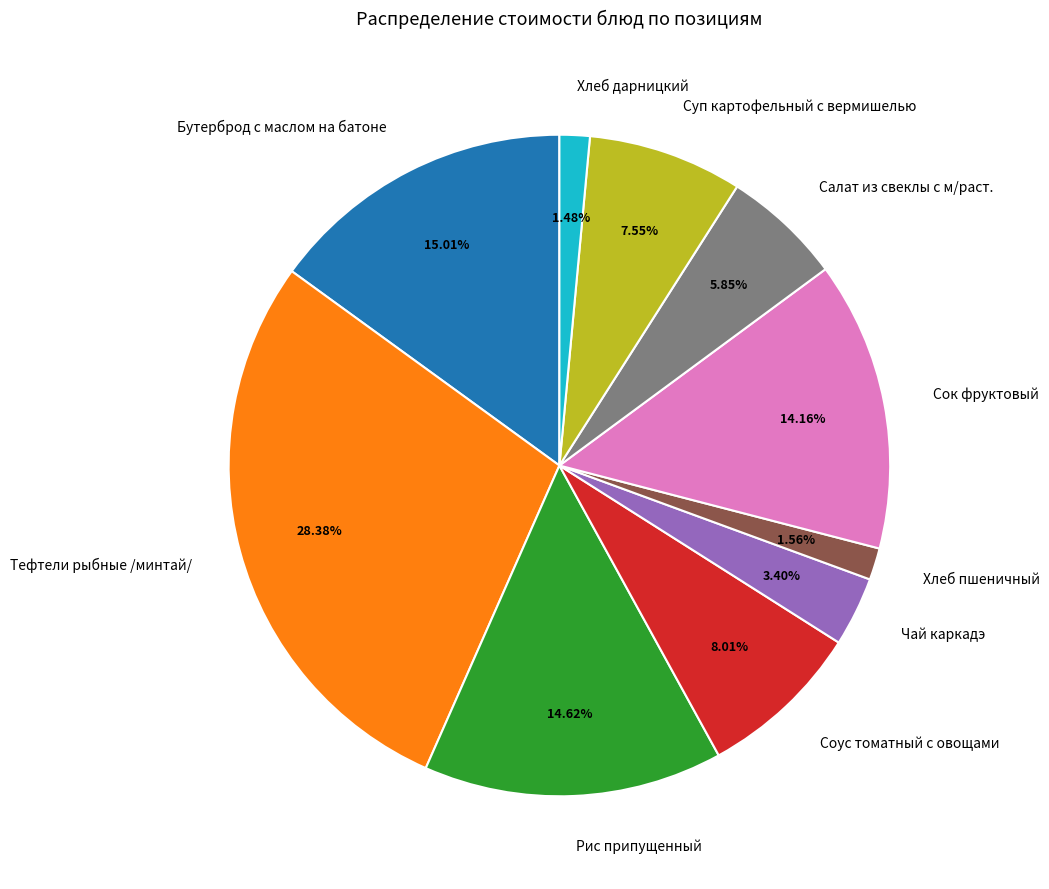

The Бутерброд с маслом на батоне slice represents 6% of the pie. True or false?

False